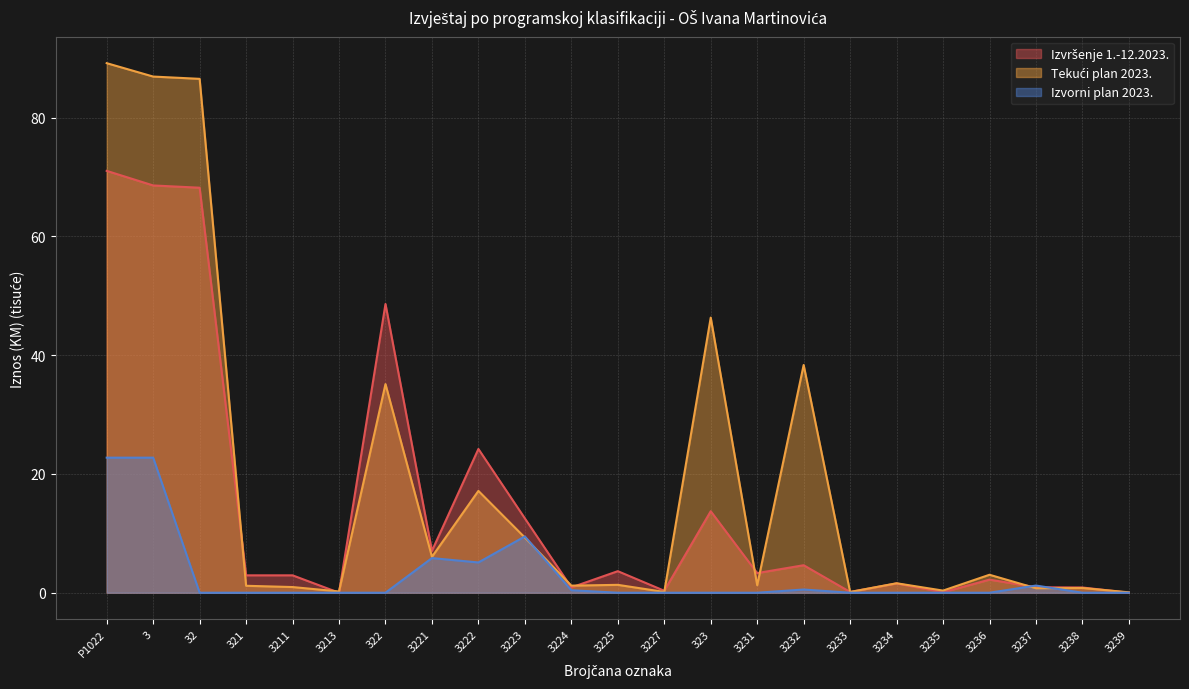

The value of Izvorni plan 2023. at 3224 is 0.1. True or false?

False